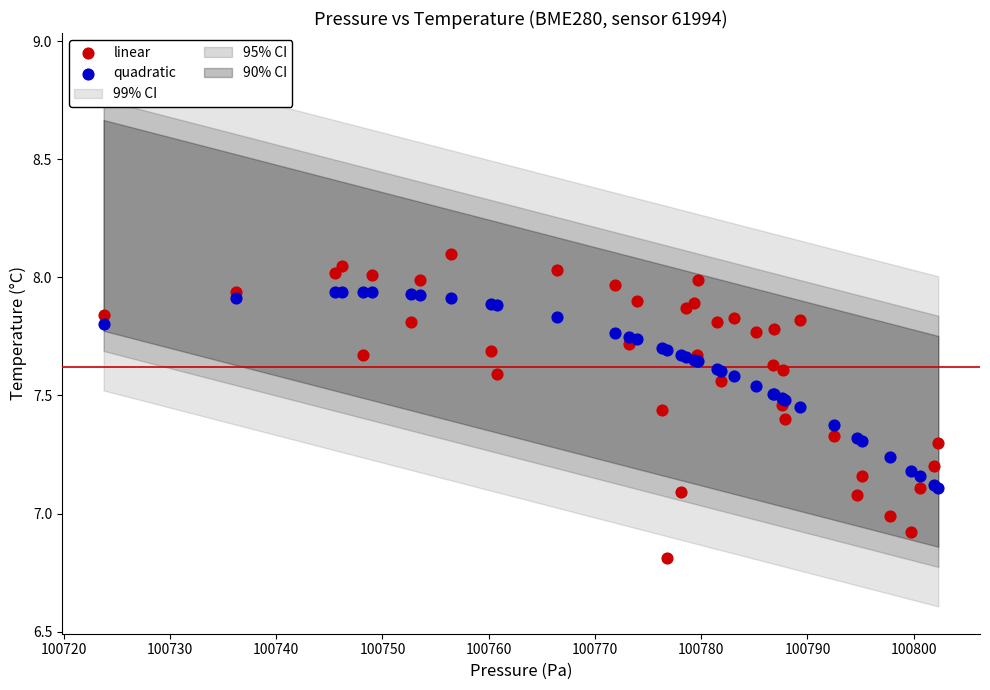

Which series has the largest Y range (max minus min)?

linear